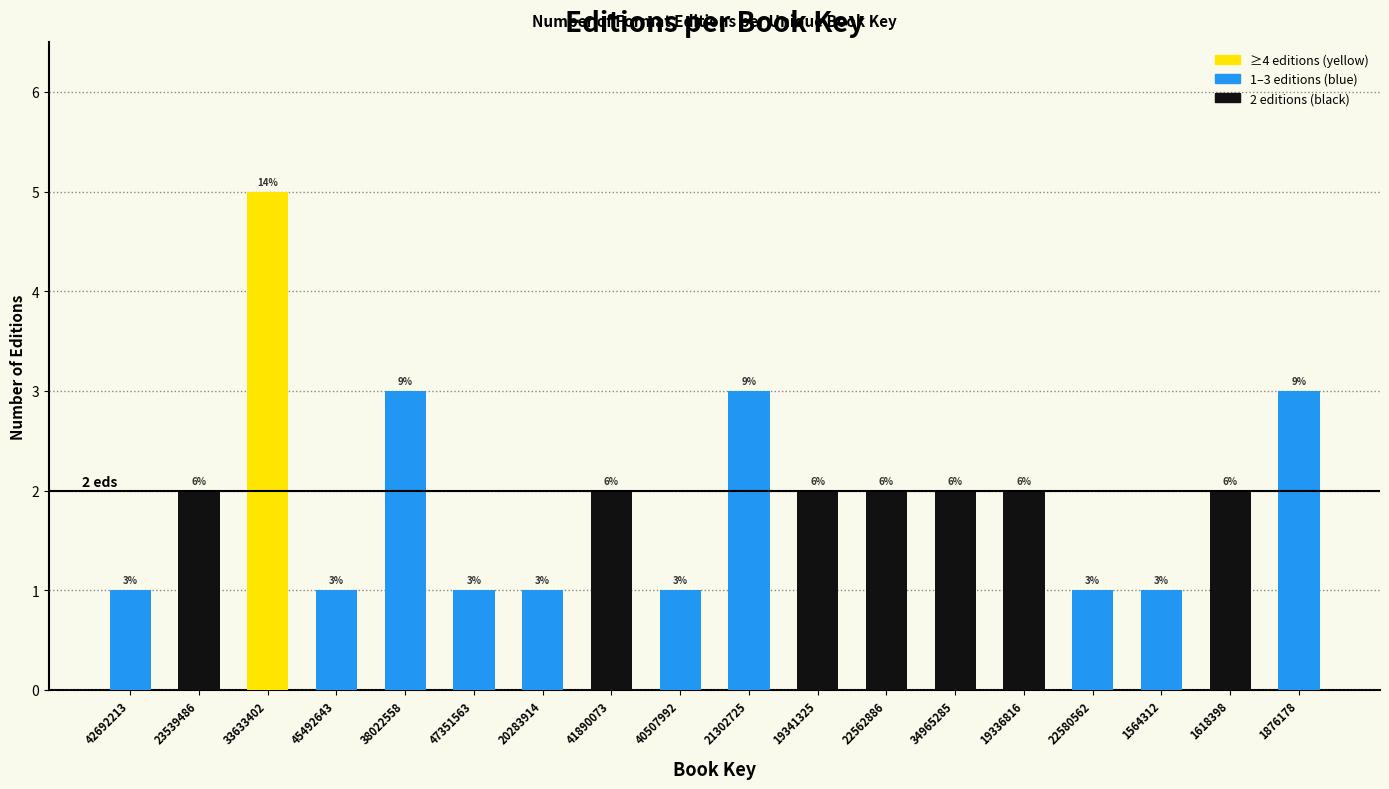

How many bars are there in total?

18